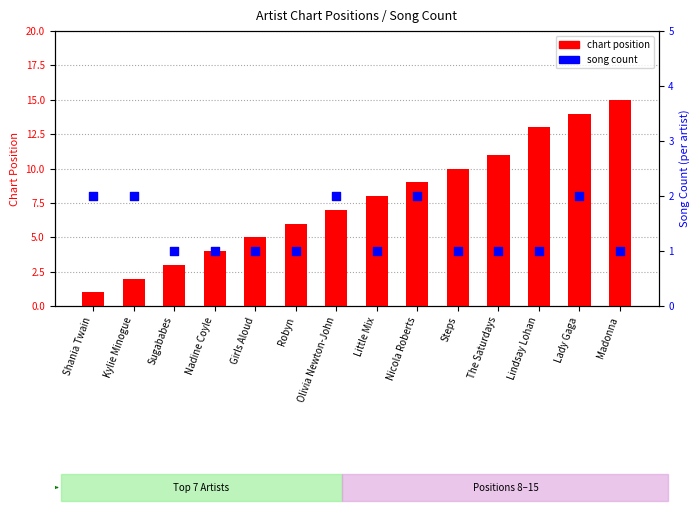

Is the value of chart position at Nadine Coyle greater than the value of song count at Girls Aloud?

Yes